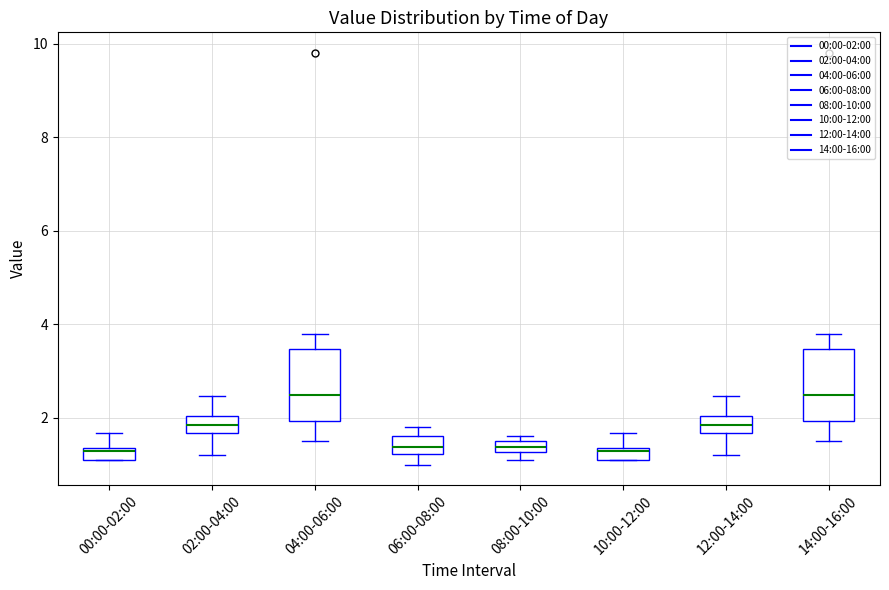

Where does the lower whisker of the box for 02:00-04:00 end on the y-axis? The values are not printed on the chart, so give them approximately, as read against the axis.

1.2